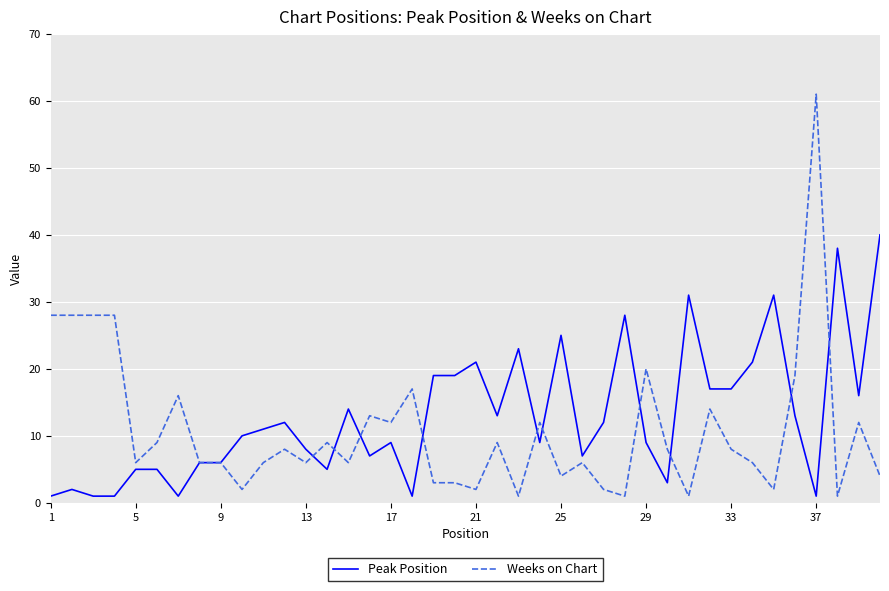

Reading right to left, extract all data points from this chart.

Peak Position: 40	16	38	1	13	31	21	17	17	31	3	9	28	12	7	25	9	23	13	21	19	19	1	9	7	14	5	8	12	11	10	6	6	1	5	5	1	1	2	1
Weeks on Chart: 4	12	1	61	19	2	6	8	14	1	8	20	1	2	6	4	12	1	9	2	3	3	17	12	13	6	9	6	8	6	2	6	6	16	9	6	28	28	28	28